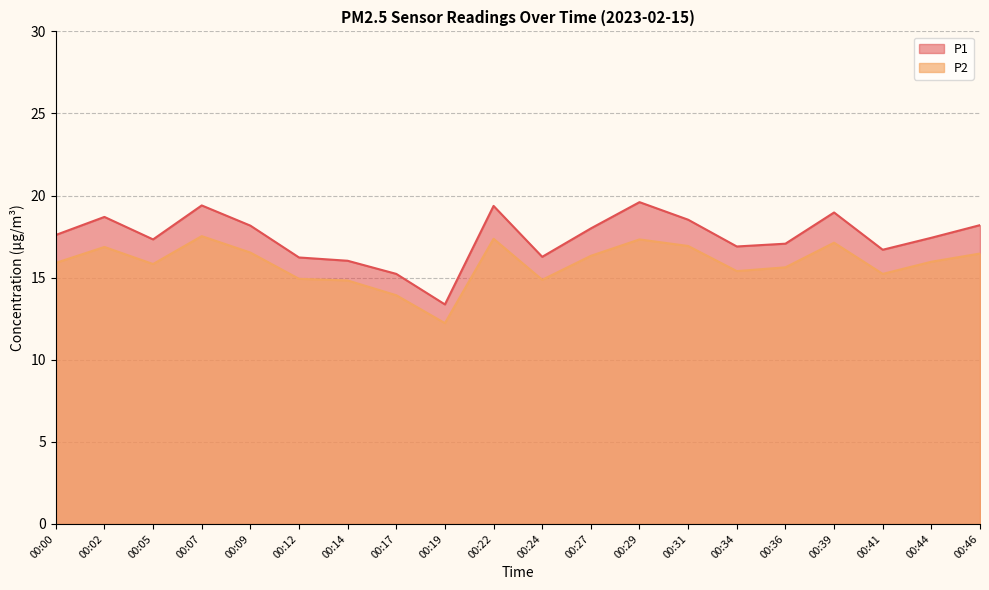

True or false: P1 and P2 cross at least once.

False